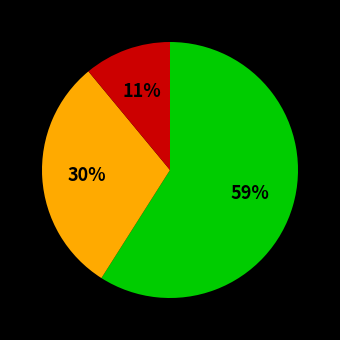

Does any single category account for the majority?

Yes